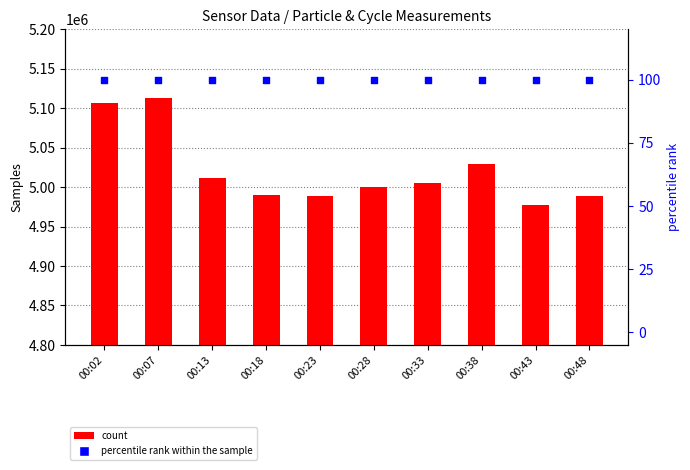

What are all the series names shown in the legend?

count, percentile rank within the sample